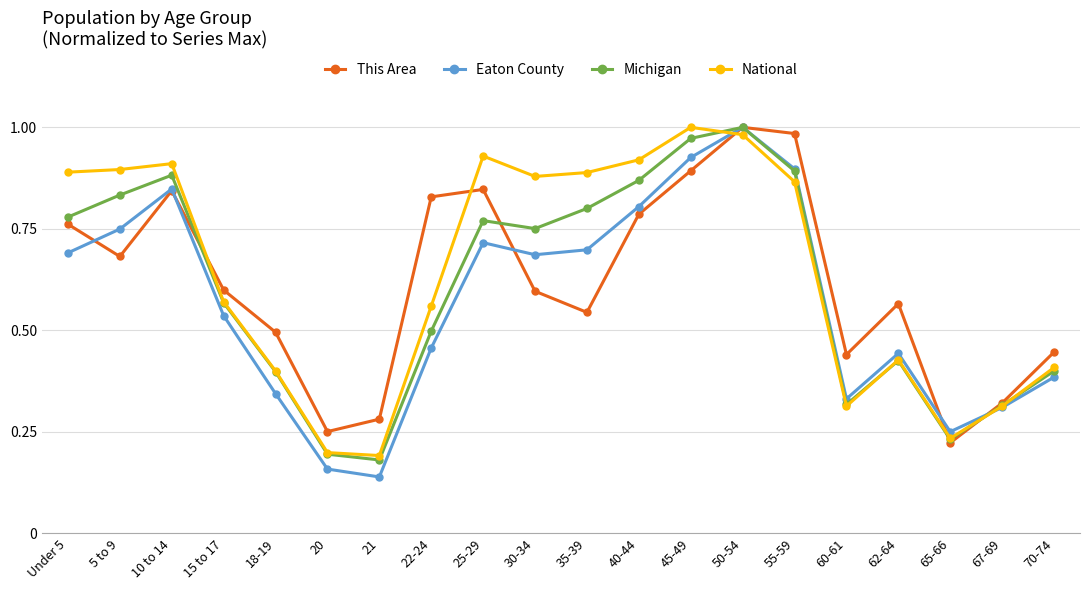

At 5 to 9, list the series in order from smallest to largest.

This Area, Eaton County, Michigan, National